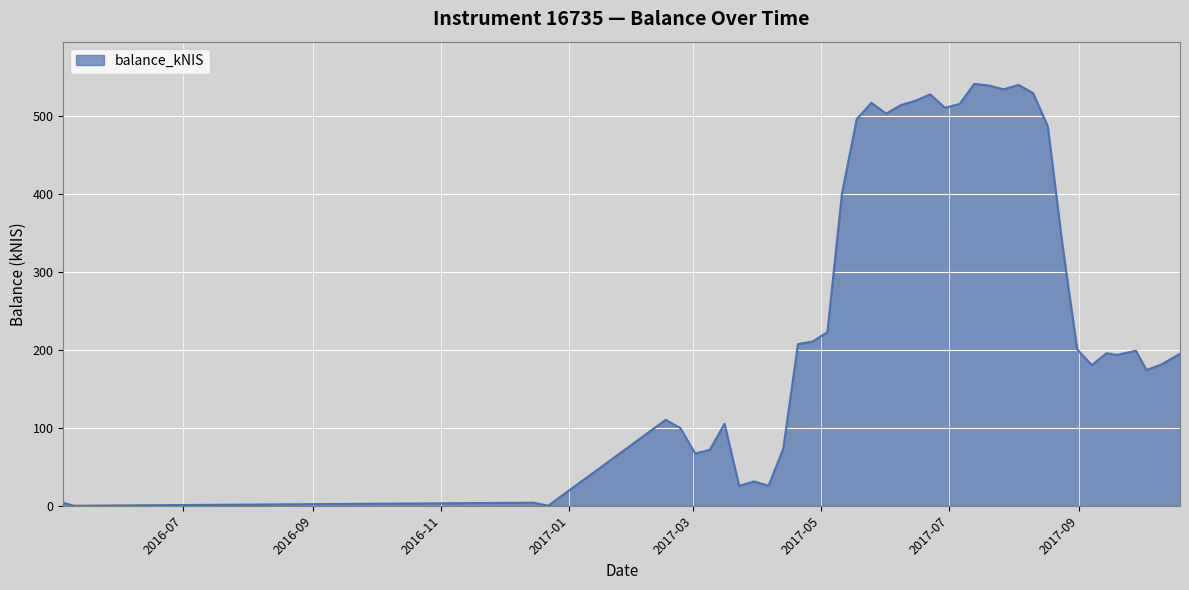

What is the greatest value displayed?

540.7